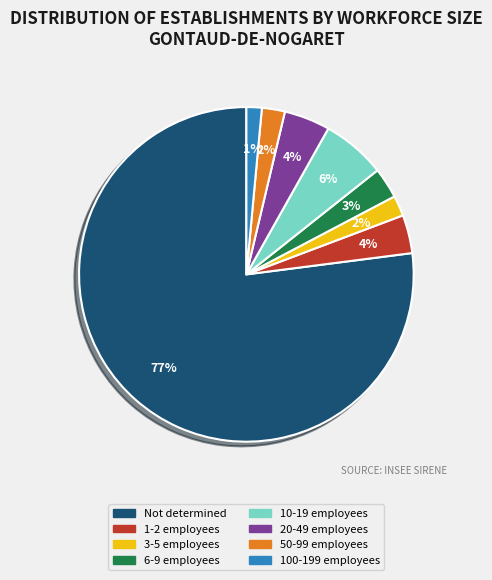

What is the largest slice in the pie chart?

Not determined